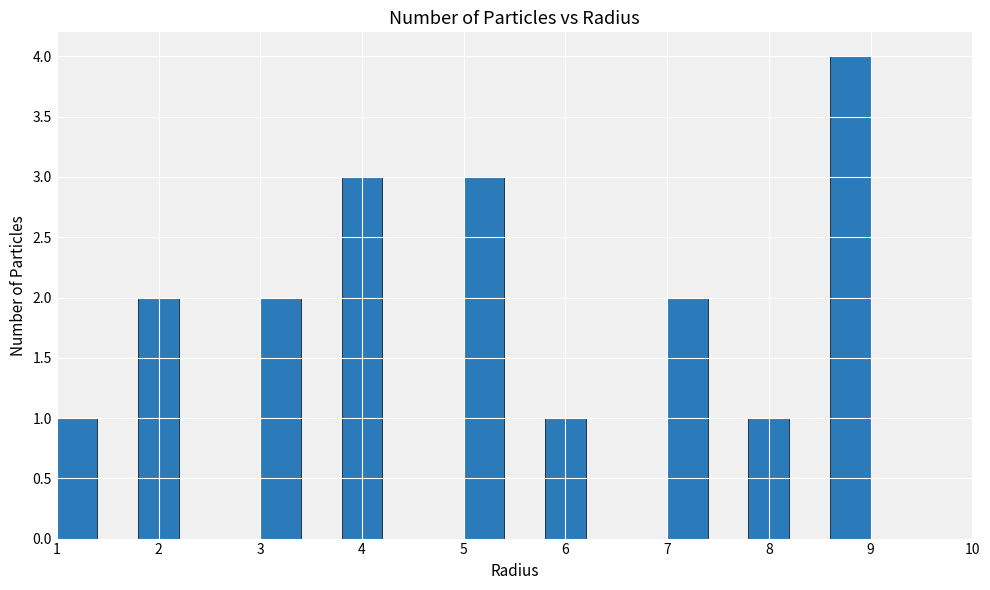

Reading left to right, transcribe this chart: for each bar, give the range it covers on the x-axis and its height. The values are not printed on the chart, so give them approximately, as read against the axis.

1.0 to 1.4: 1
1.4 to 1.8: 0
1.8 to 2.2: 2
2.2 to 2.6: 0
2.6 to 3.0: 0
3.0 to 3.4: 2
3.4 to 3.8: 0
3.8 to 4.2: 3
4.2 to 4.6: 0
4.6 to 5.0: 0
5.0 to 5.4: 3
5.4 to 5.8: 0
5.8 to 6.2: 1
6.2 to 6.6: 0
6.6 to 7.0: 0
7.0 to 7.4: 2
7.4 to 7.8: 0
7.8 to 8.2: 1
8.2 to 8.6: 0
8.6 to 9.0: 4